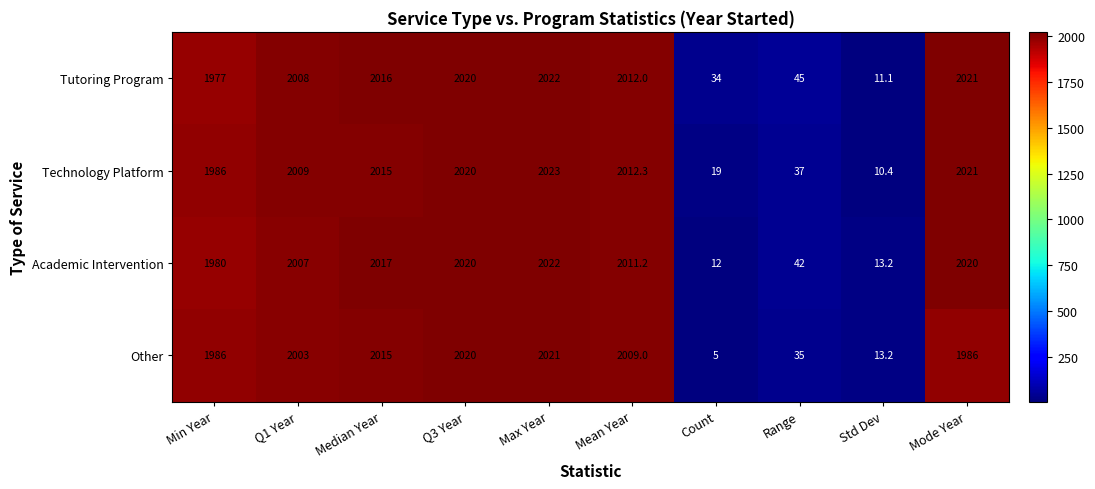

Which label corresponds to the largest value in the chart?

Max Year